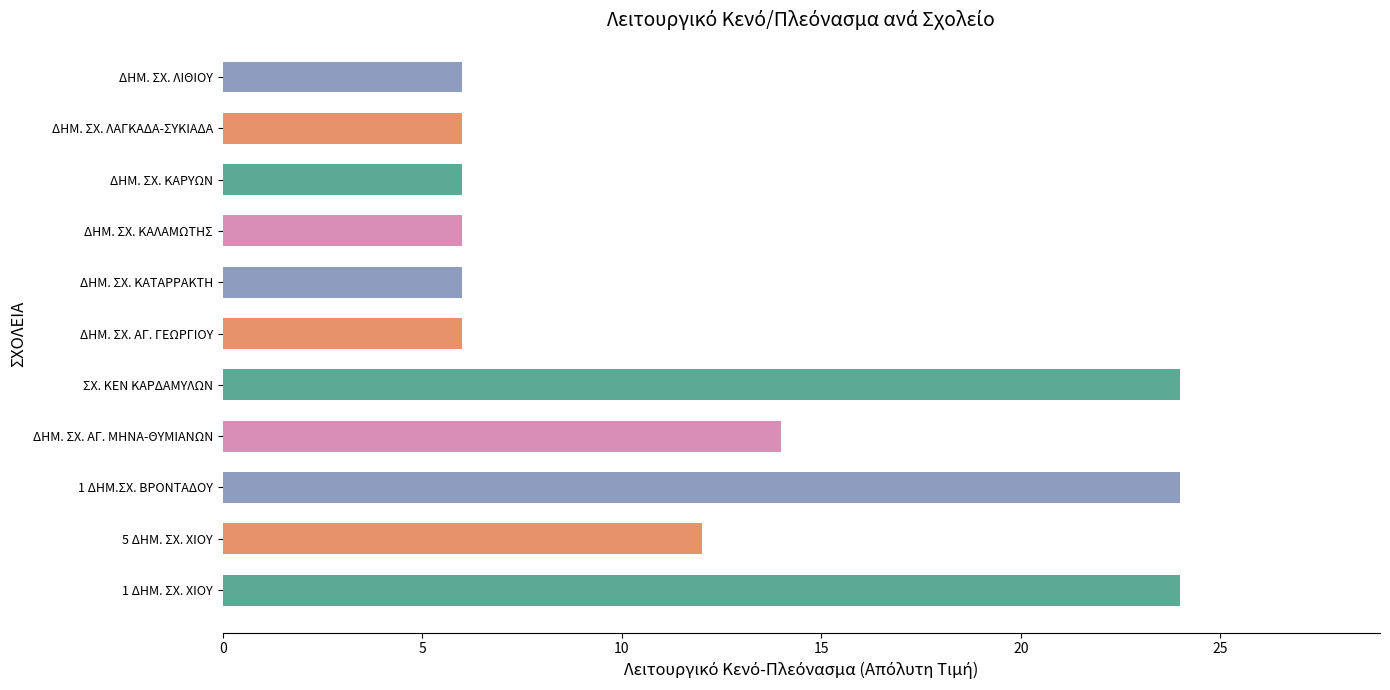

Which has a higher value, 1 ΔΗΜ. ΣΧ. ΧΙΟΥ or ΔΗΜ. ΣΧ. ΛΙΘΙΟΥ?

1 ΔΗΜ. ΣΧ. ΧΙΟΥ